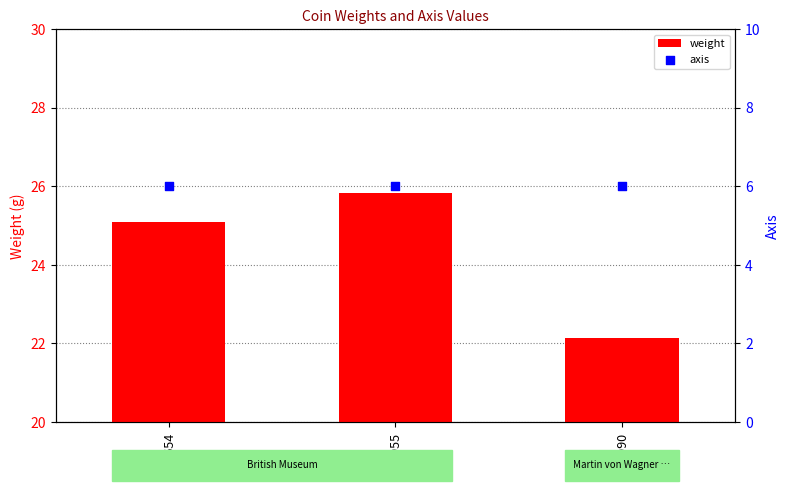

Is the value of axis at R.8955 greater than the value of weight at ID90?

No